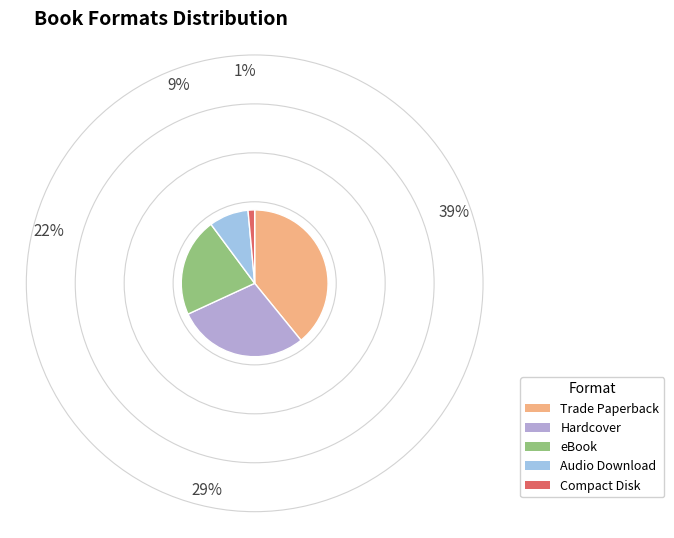

What is the largest slice in the pie chart?

Trade Paperback